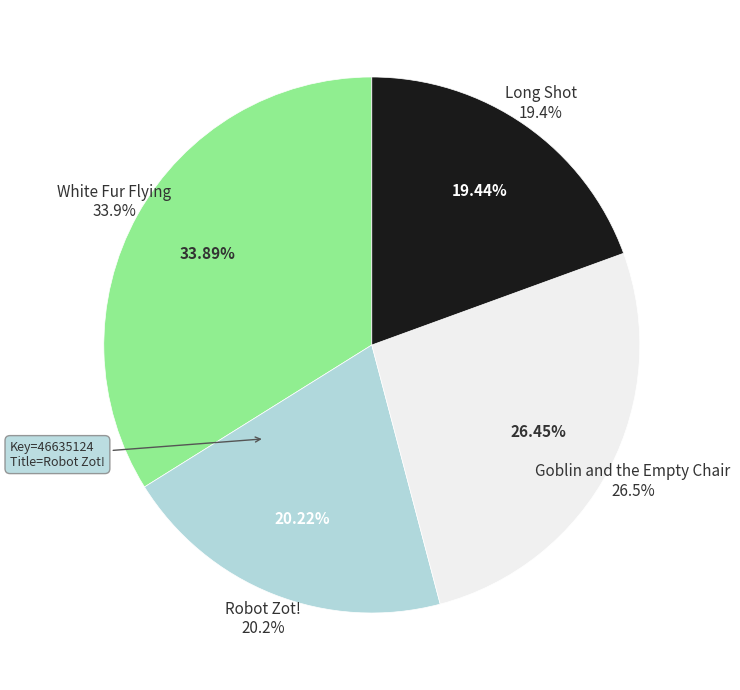

To the nearest percent, what is the average slice percentage?

25%